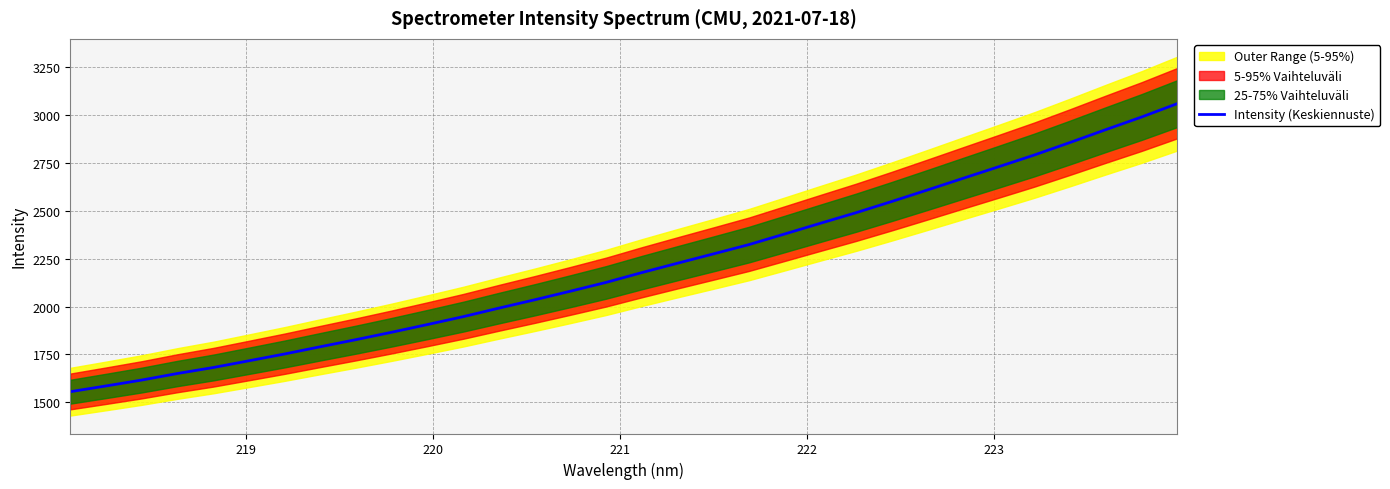

True or false: there are more than 2 points higher than both neighbors.

False